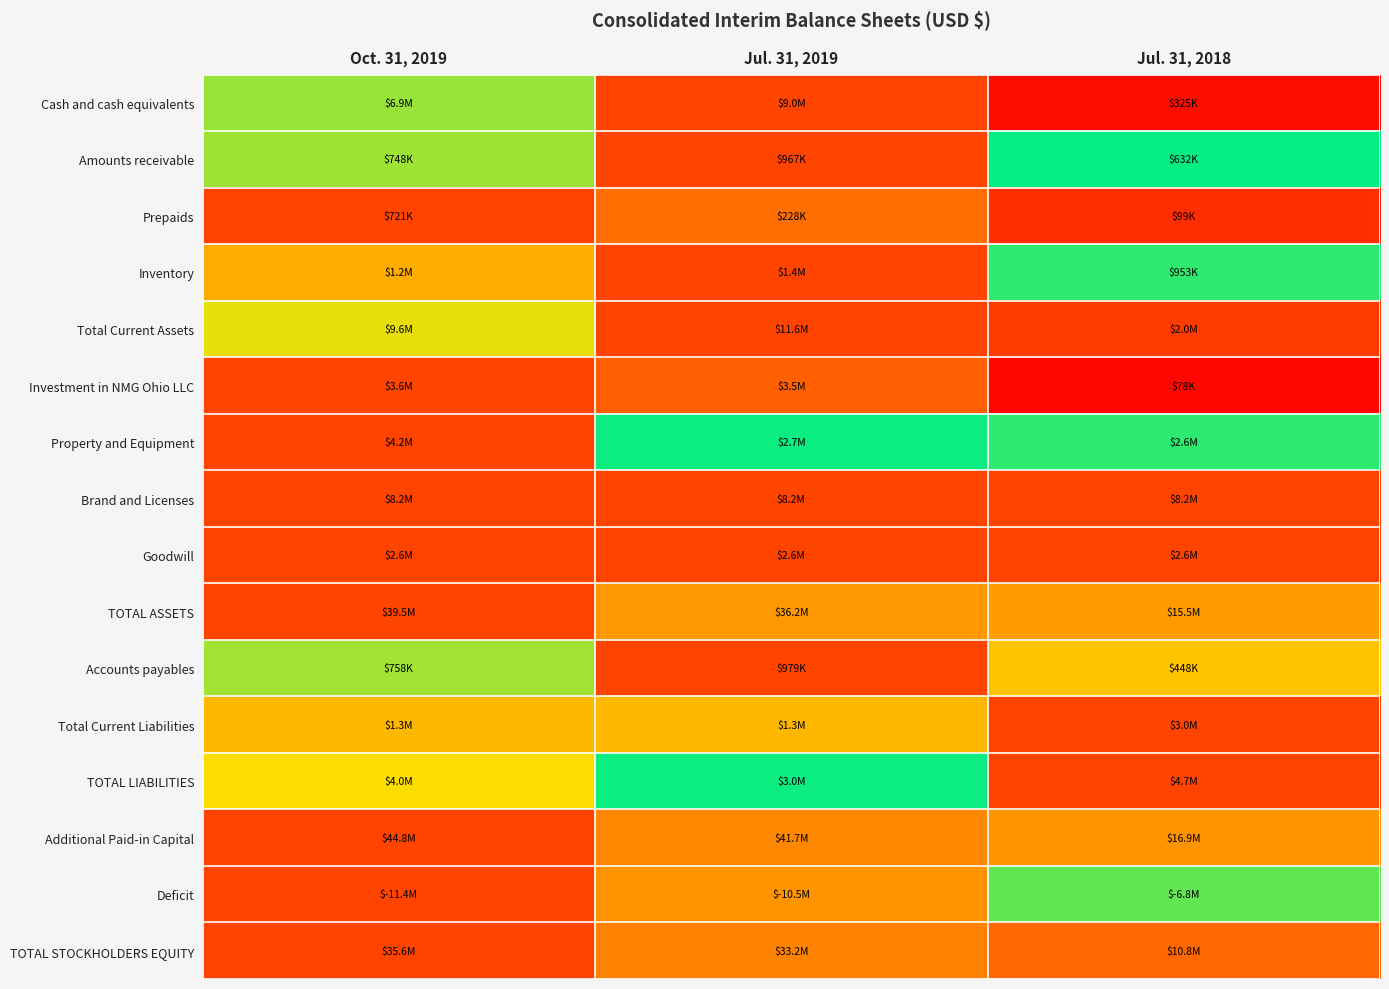

Between Jul. 31, 2019 and Jul. 31, 2018, which is larger?

Jul. 31, 2019